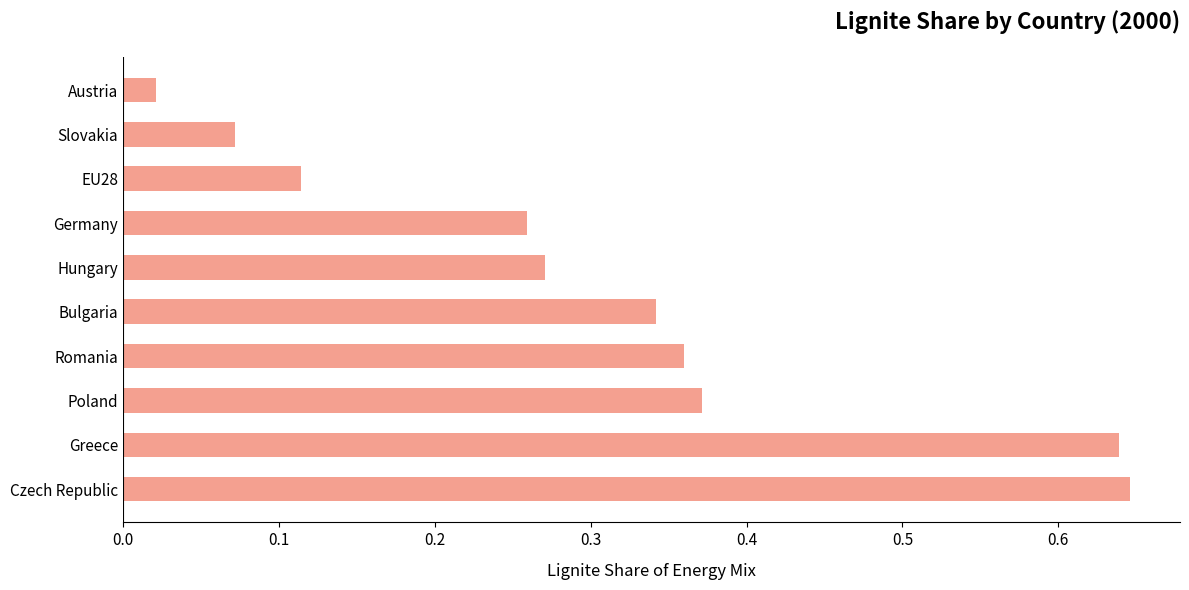

What is the change in value from Czech Republic to Poland?

-0.3